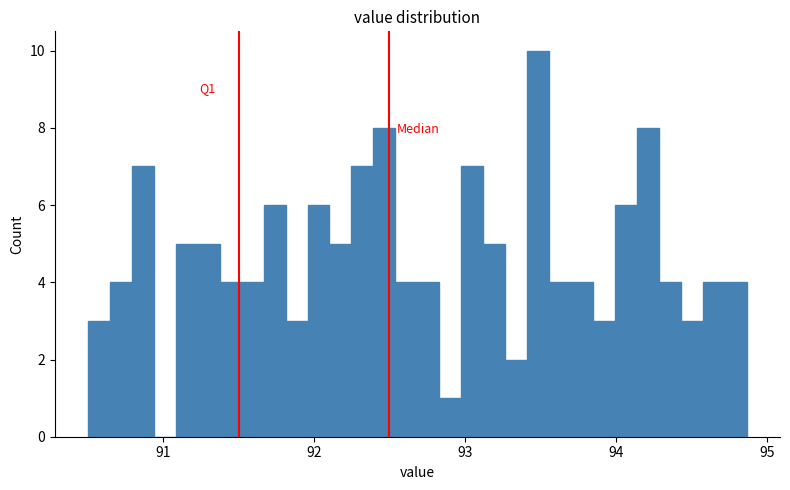

Read against the x-axis, roughly where is the centre of the tallest bar?

93.5